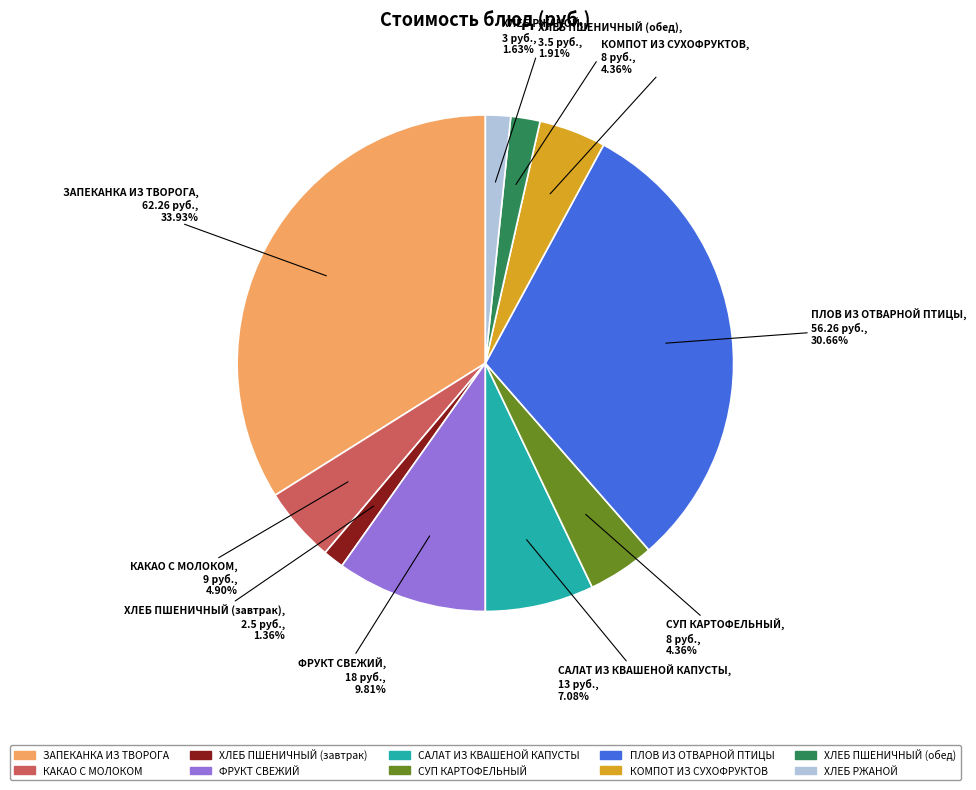

What is the largest slice in the pie chart?

ЗАПЕКАНКА ИЗ ТВОРОГА